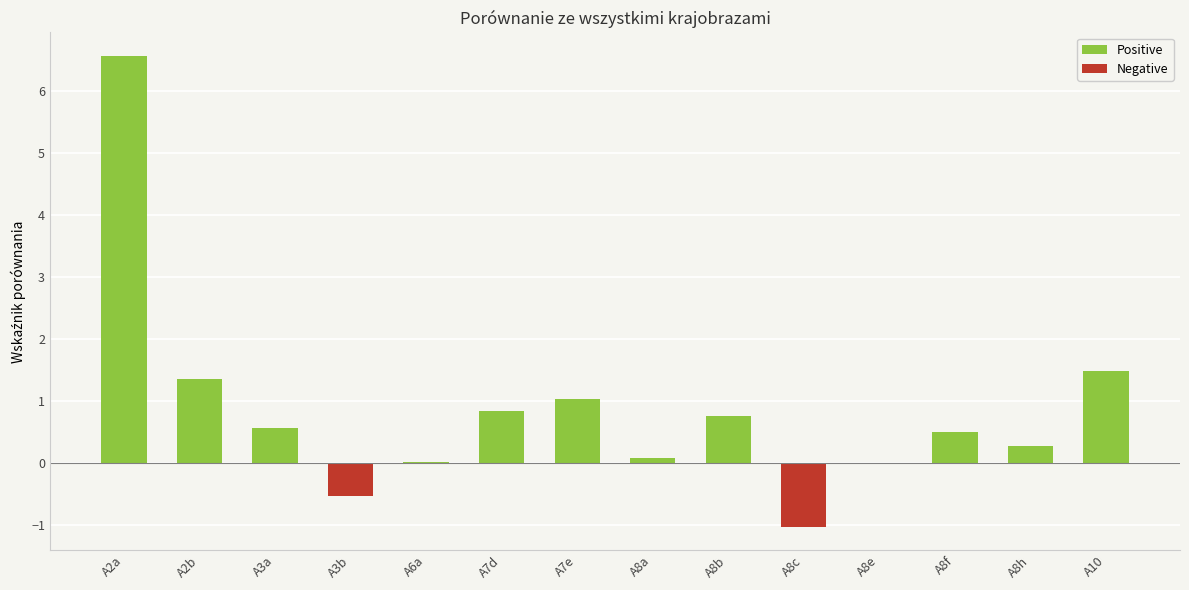

What position from the left is A7d?

6